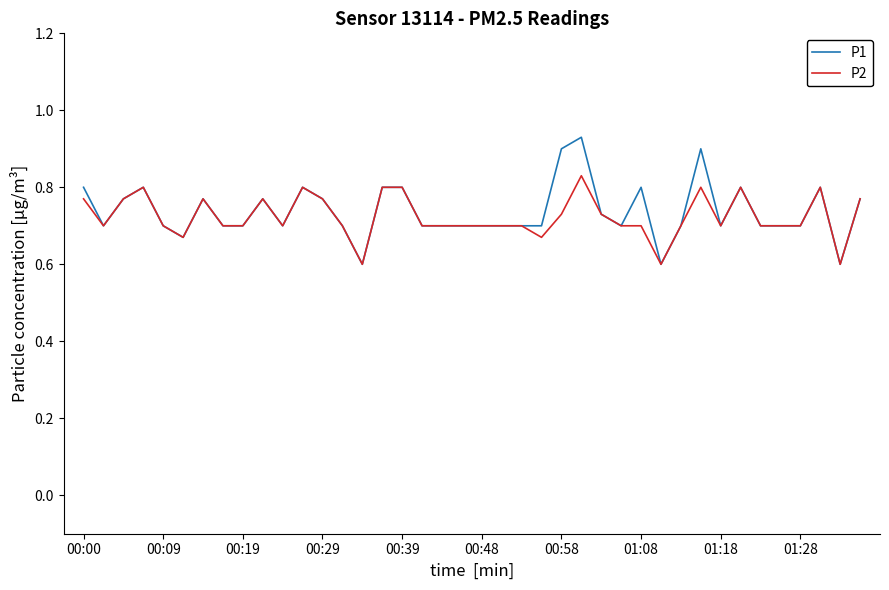

What is the lowest value of the P2 series?

0.6